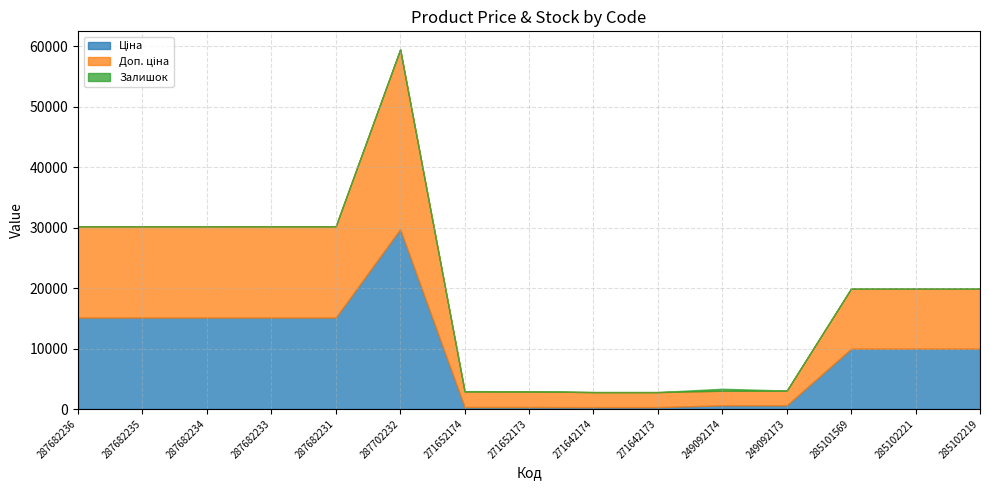

True or false: Доп. ціна has more than 1 interior local peaks.

False